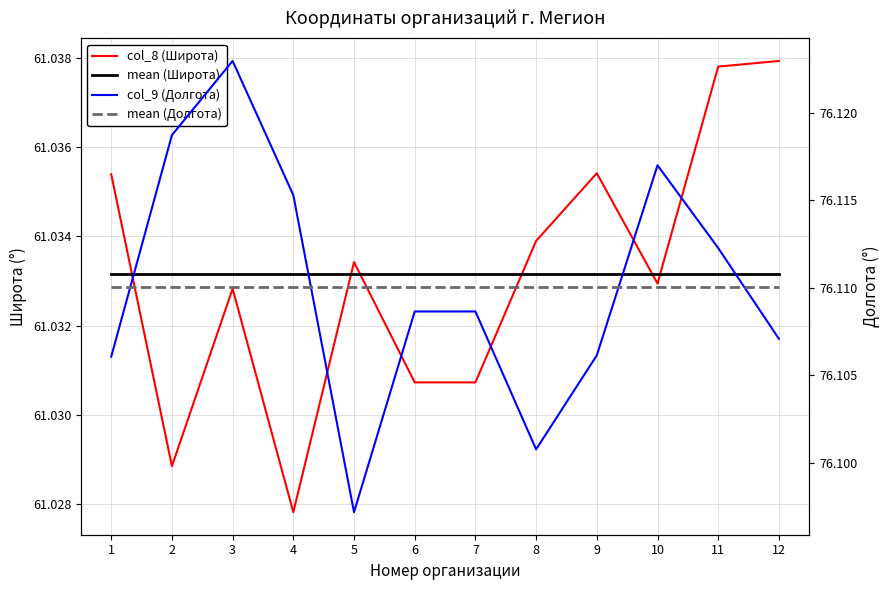

What is the value of the col_8 (Широта) point at the 2nd from the left?

61.0